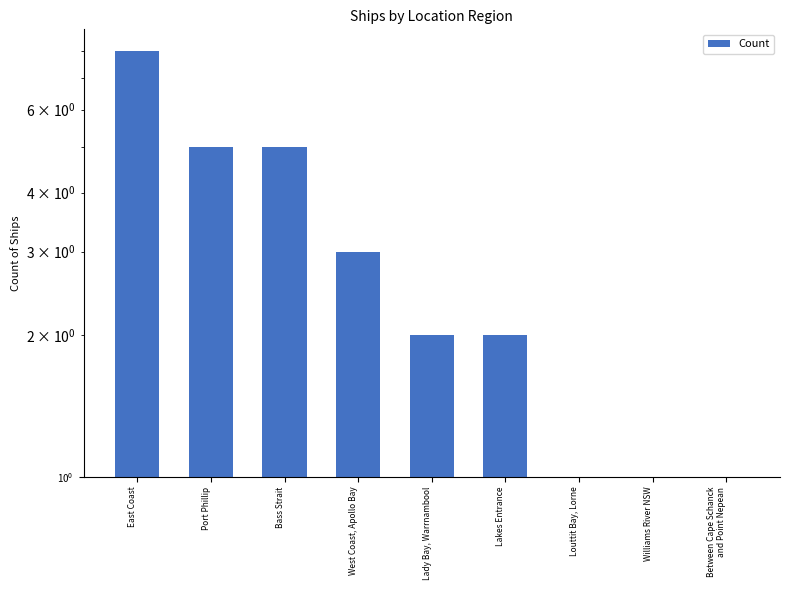

Which category has the highest value across all series?

East Coast